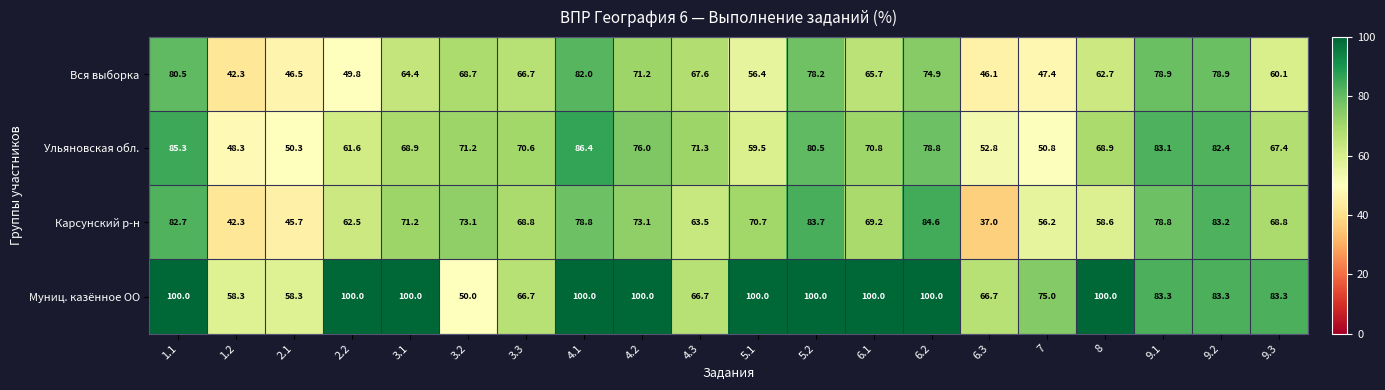

Is it true that Муниц. казённое ОО equals 100.0 at 5.2?

True